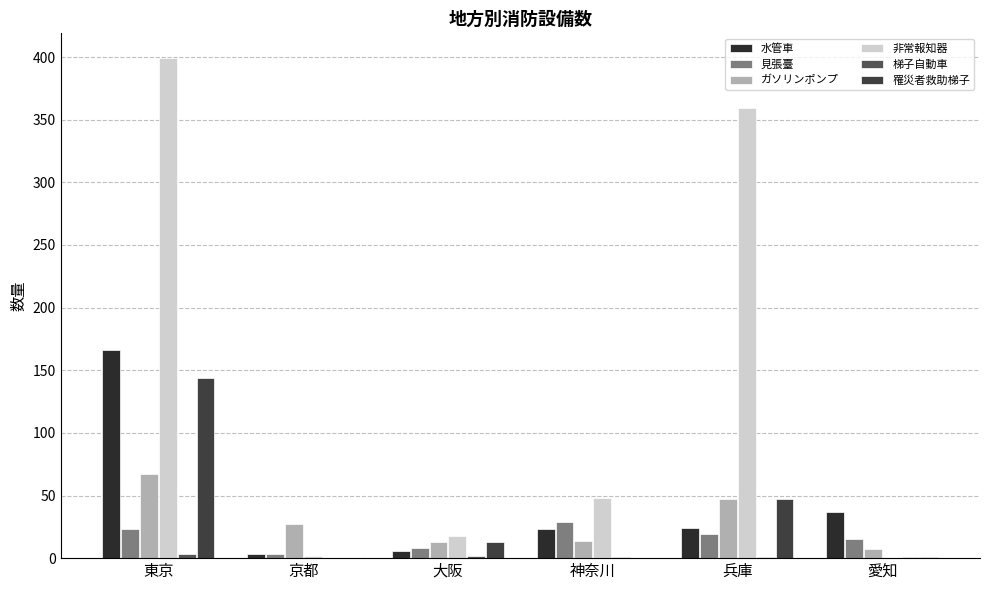

How many distinct data groups are displayed?

6